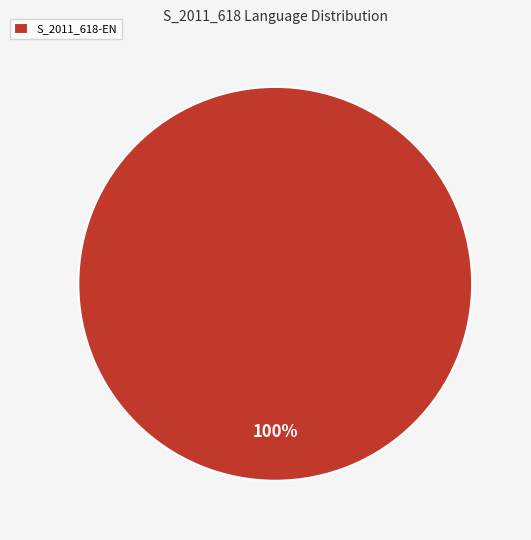

Which slice represents more than half of the pie?

S_2011_618-EN